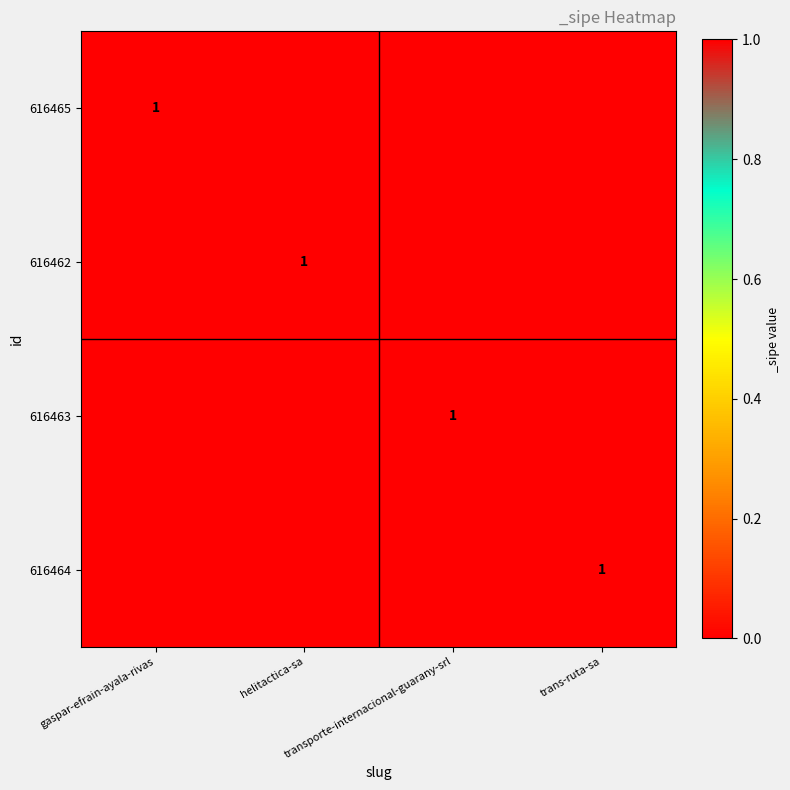

The 616463 series shows 2 at transporte-internacional-guarany-srl. True or false?

False